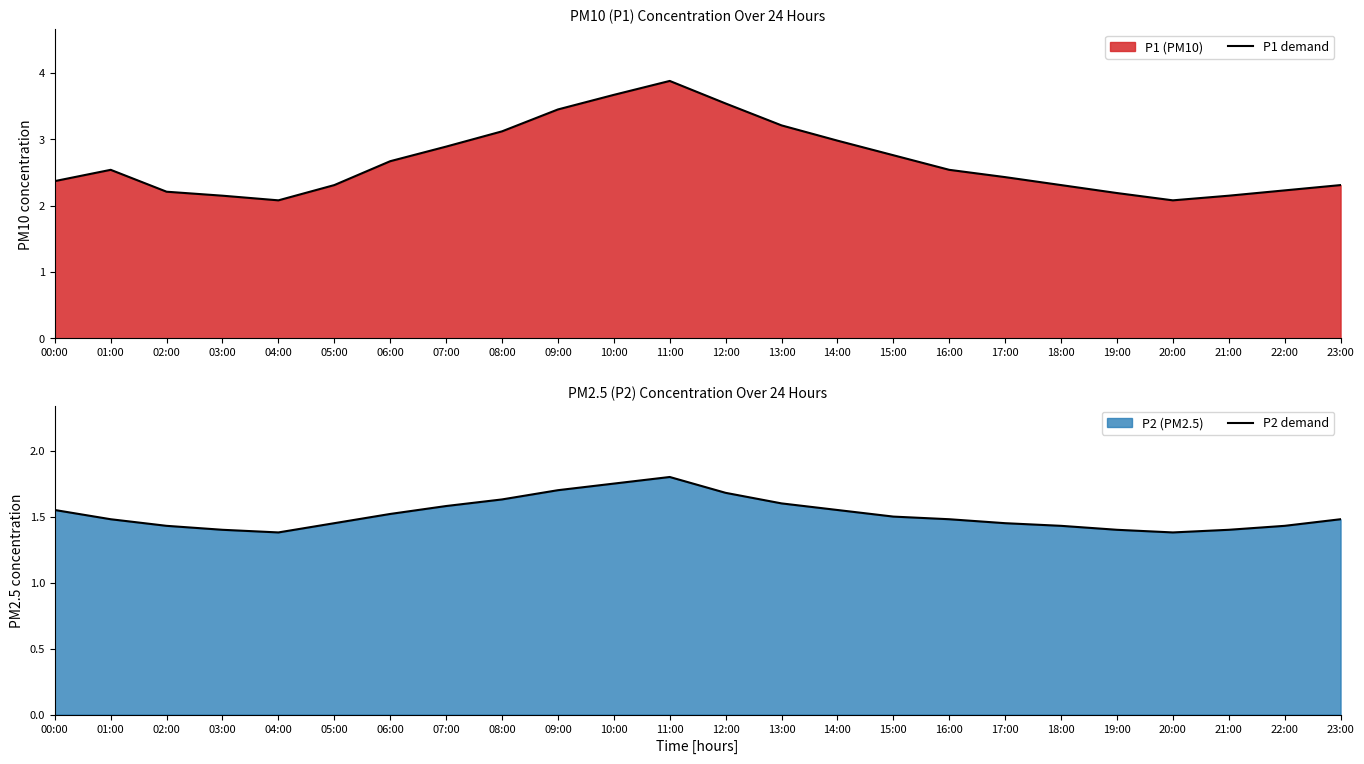

What is the greatest value displayed?

3.9